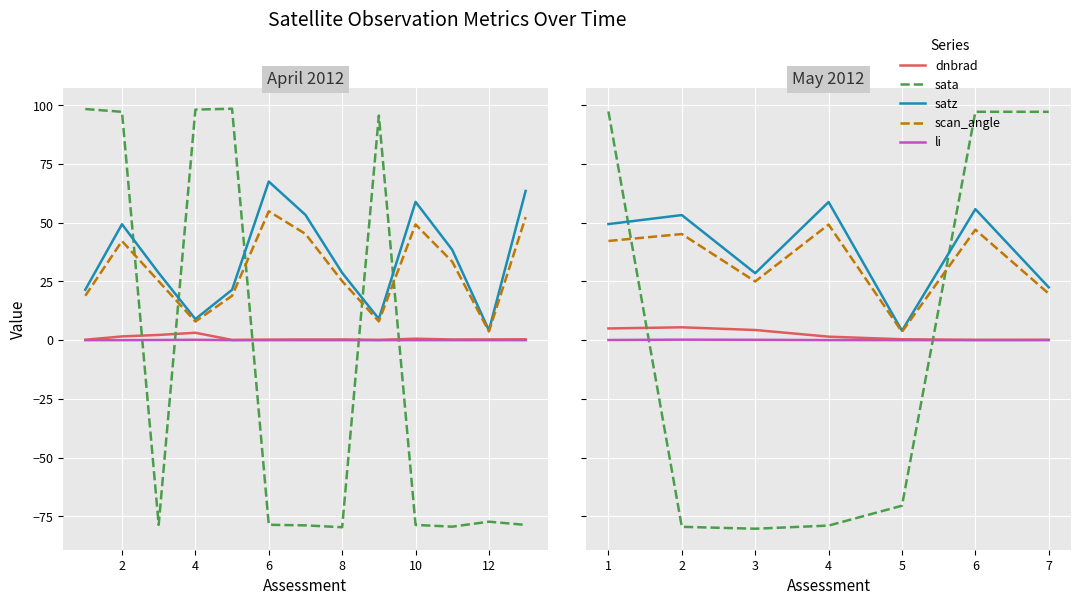

At which label does scan_angle reach its peak?

4